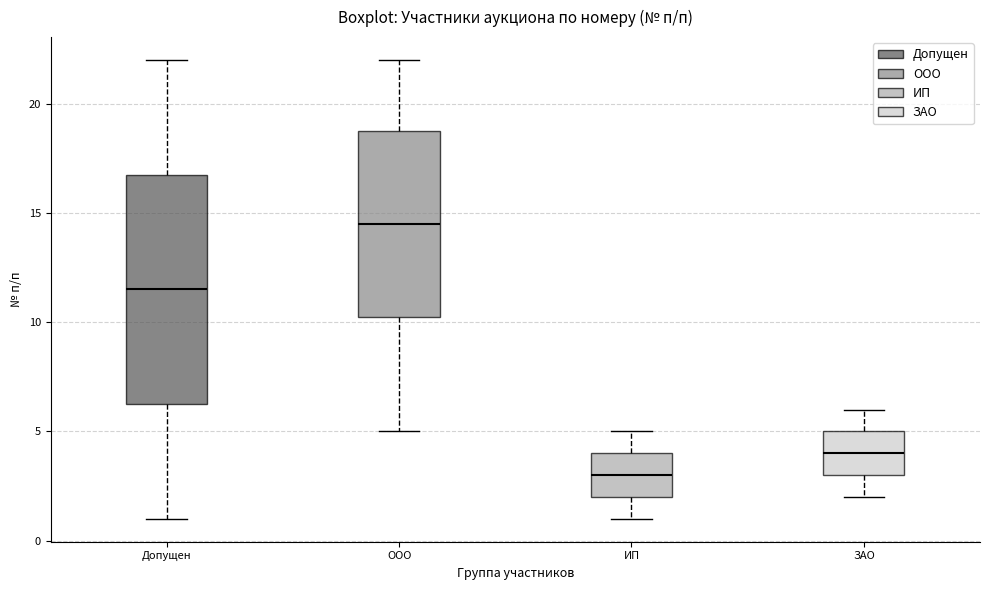

Reading left to right, read every box against the y-axis: the position of its median line, the range the box covers, and the ends of its whiskers. The values are not printed on the chart, so give them approximately, as read against the axis.

Допущен: median 11.5, box 6.5 to 17.0, whiskers 1.0 to 22.0
ООО: median 14.5, box 10.5 to 19.0, whiskers 5.0 to 22.0
ИП: median 3.0, box 2.0 to 4.0, whiskers 1.0 to 5.0
ЗАО: median 4.0, box 3.0 to 5.0, whiskers 2.0 to 6.0